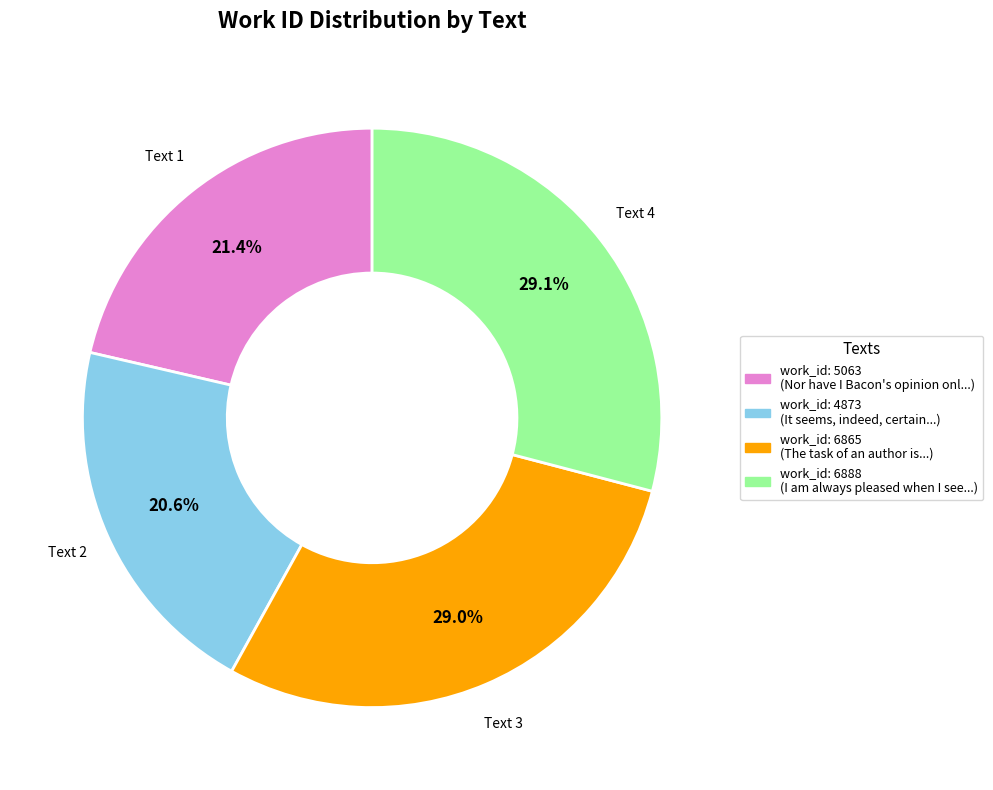

Is there a majority slice in this chart?

No